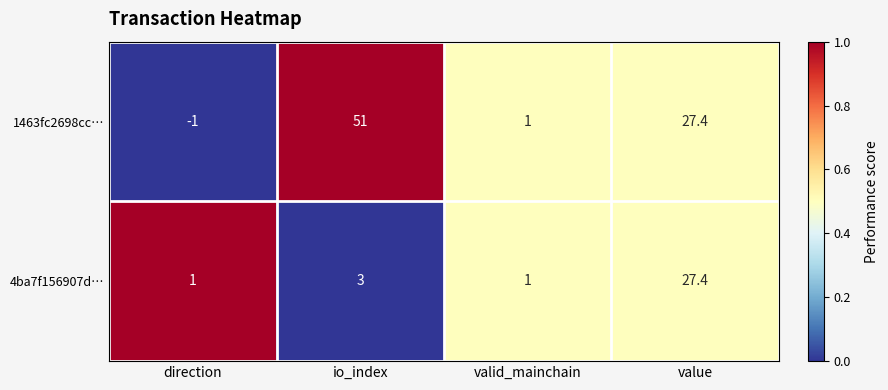

At how many categories does at least one series exceed 0?

4